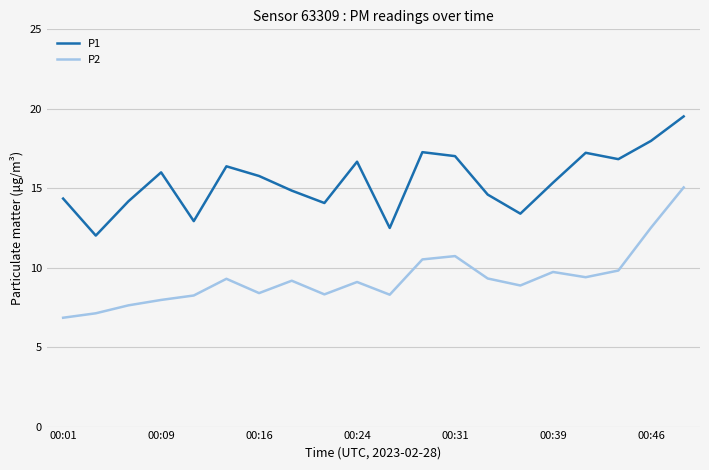

True or false: P1 and P2 cross at least once.

False